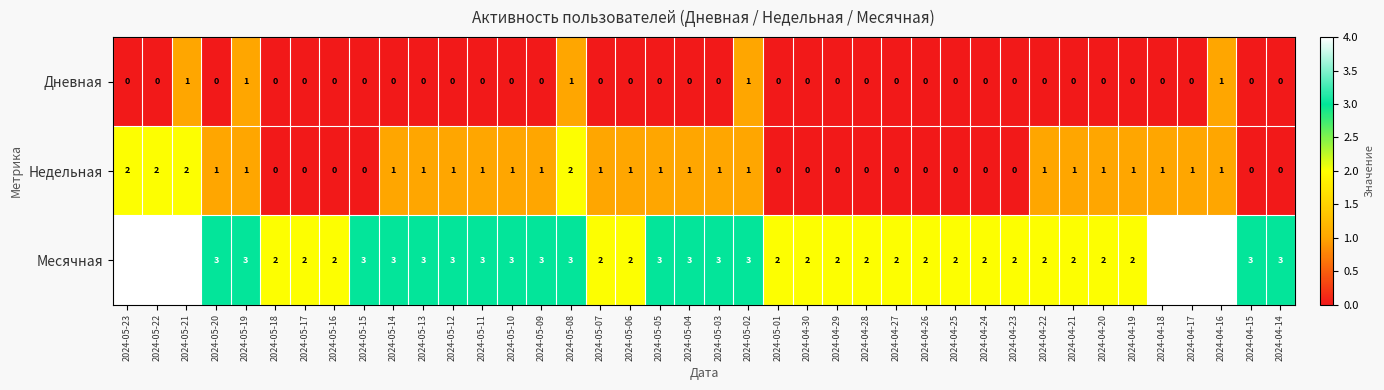

Which series changed the most between 2024-05-07 and 2024-04-29?

Недельная